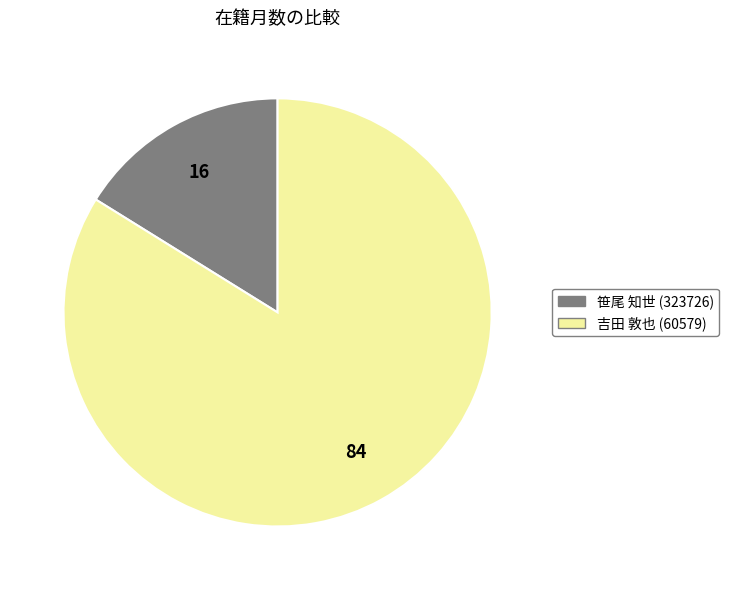

Which category has the smallest portion of the pie?

笹尾 知世 (323726)